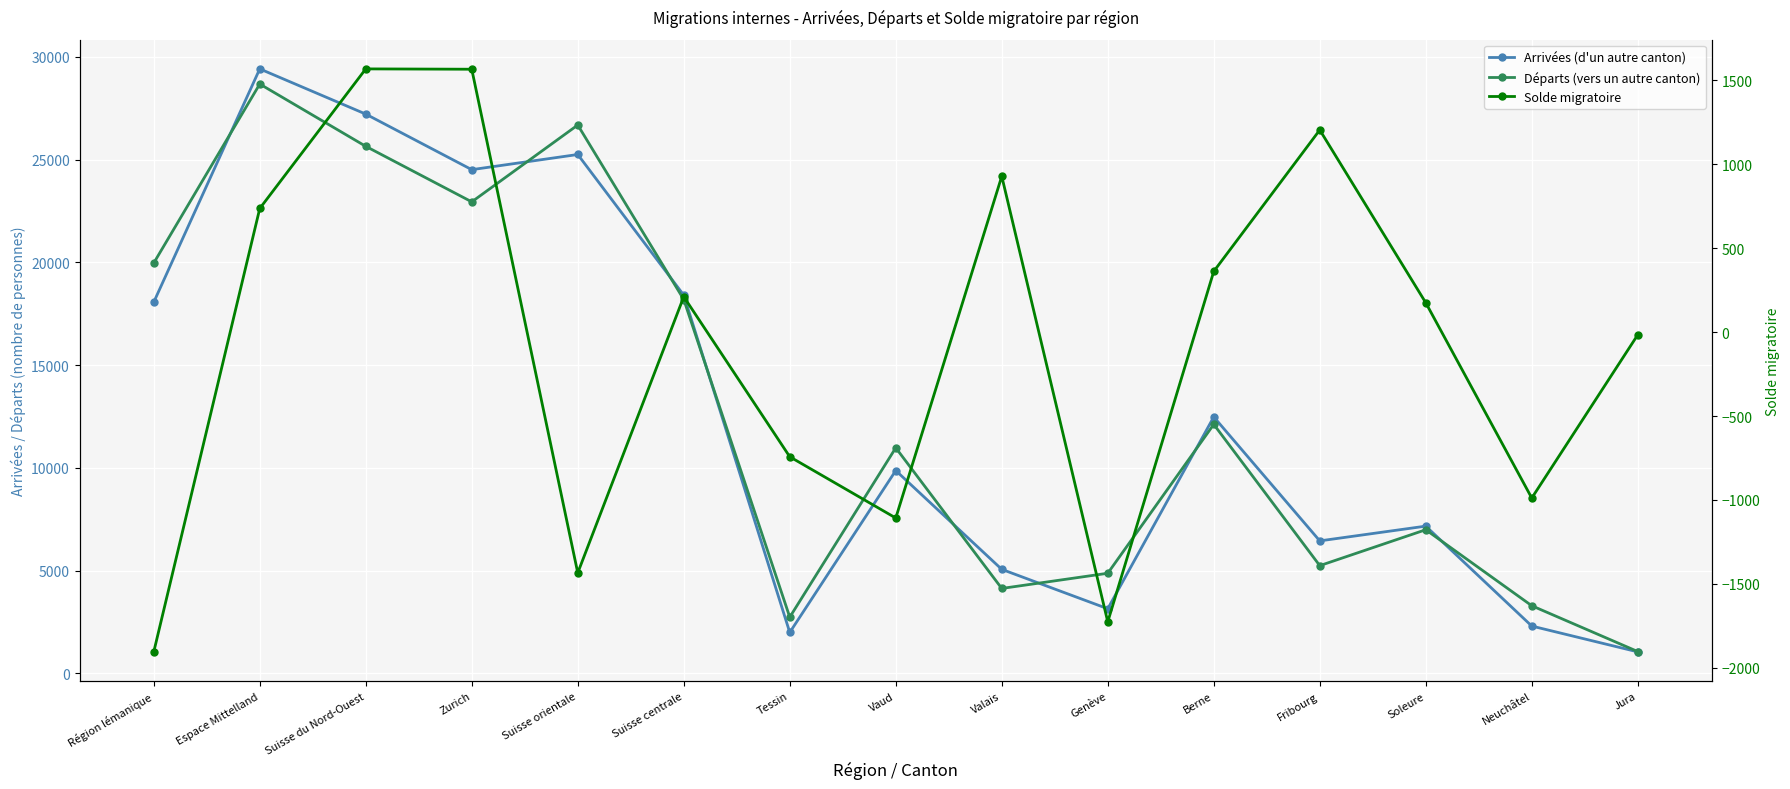

How many interior local valleys does the Départs (vers un autre canton) series have?

4